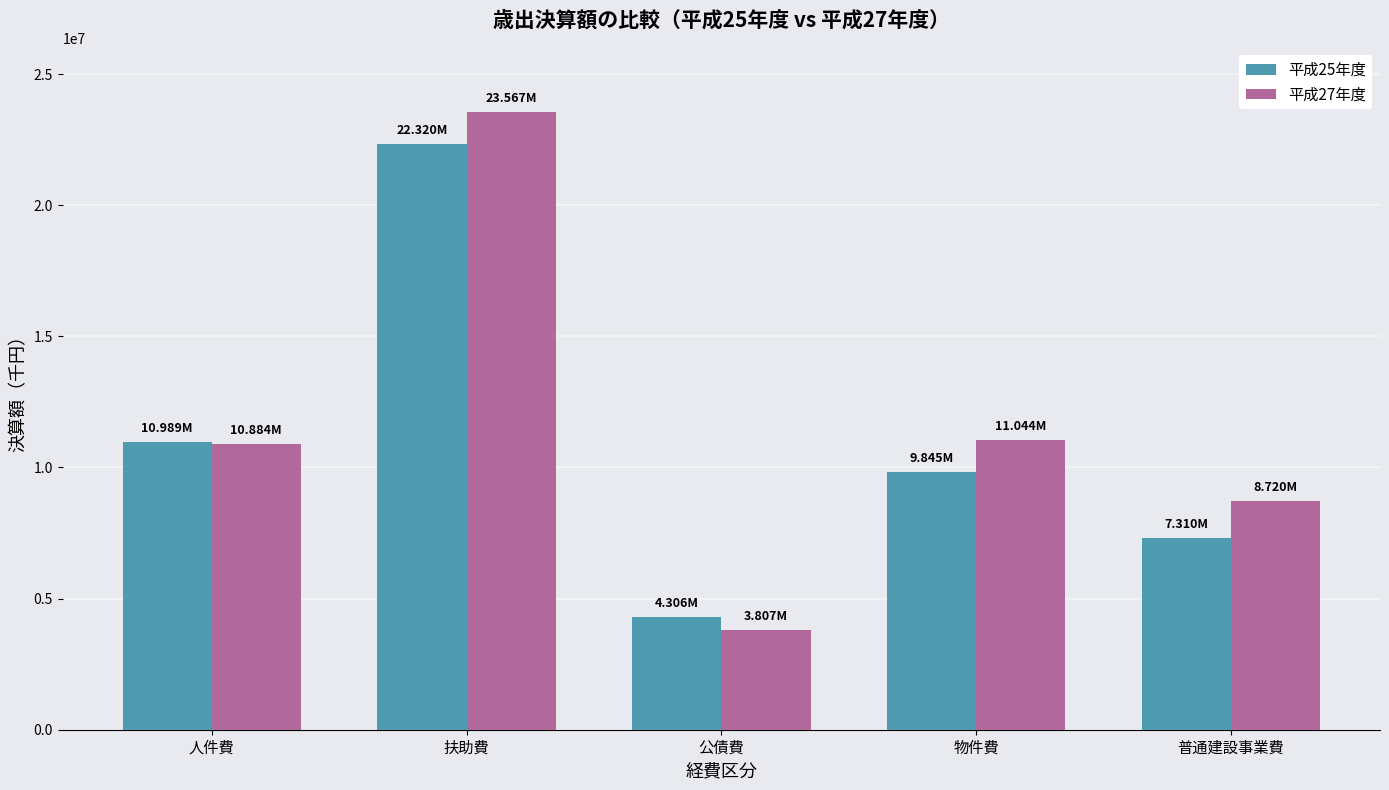

What is the total value across all series at 物件費?

20889532